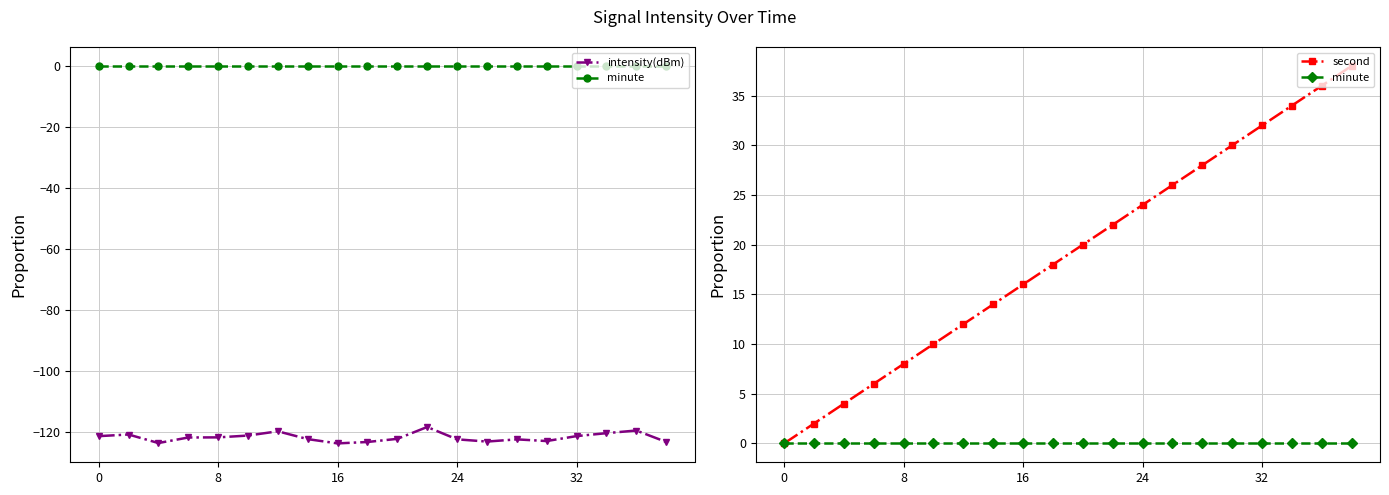

What is the sum of the second values at 15 and 10?

50.0